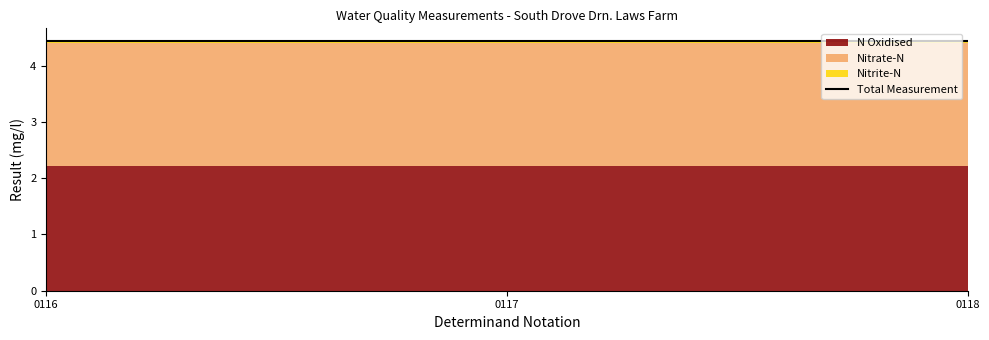

At which label does N Oxidised reach its peak?

0116